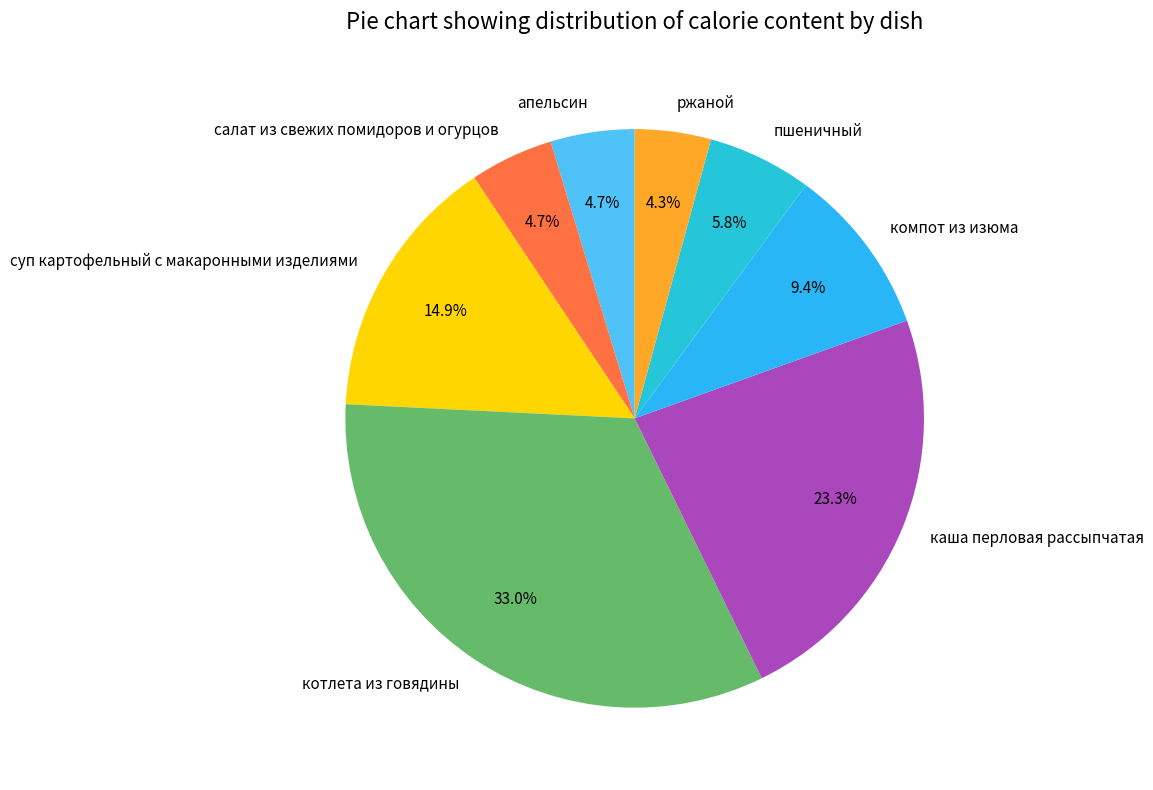

Does any single category account for the majority?

No